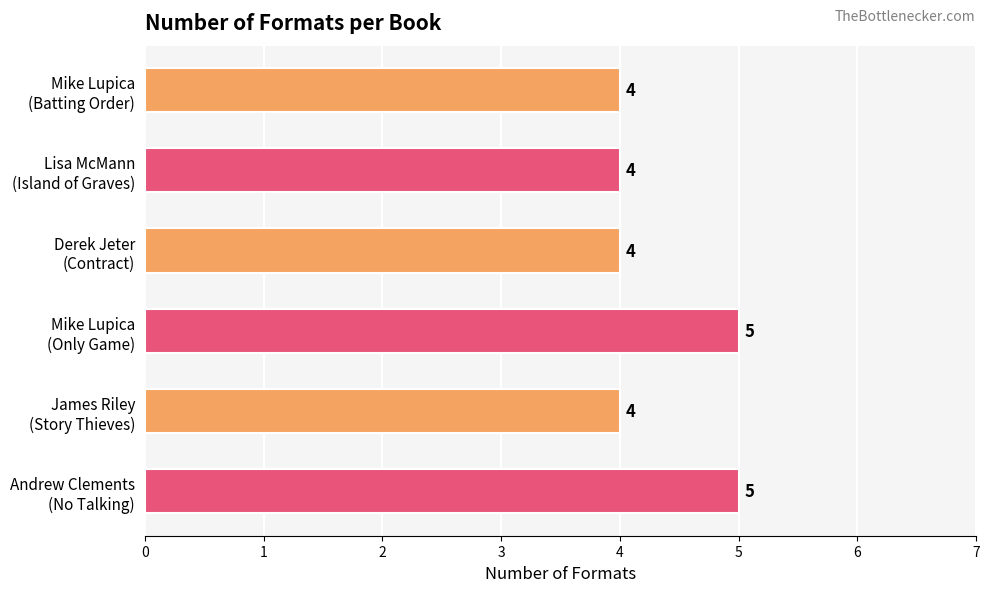

How many data points are above 4?

2